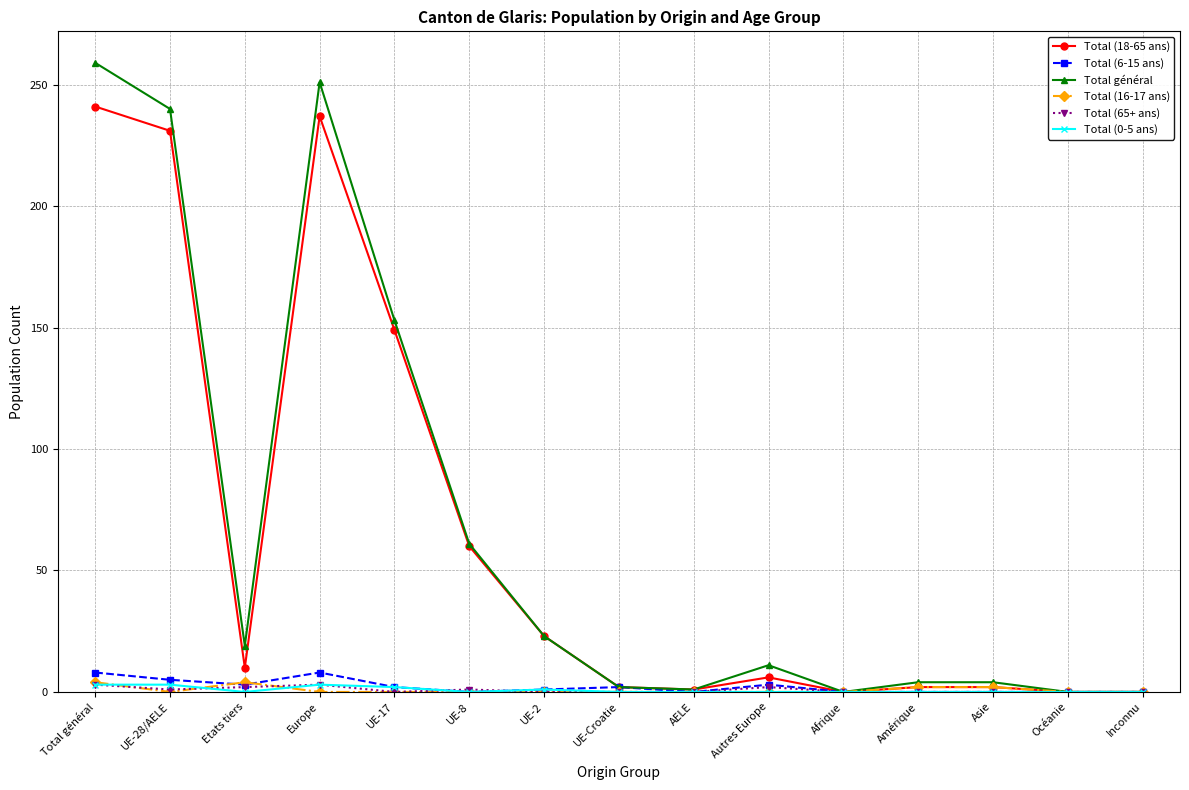

True or false: Total général has a value of 11 at Autres Europe.

True